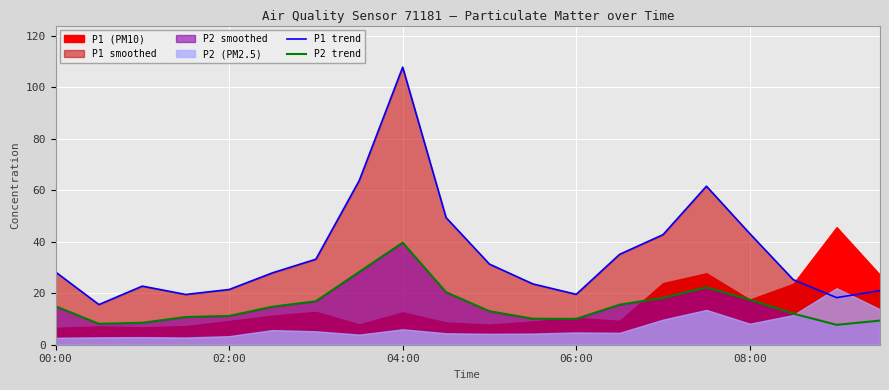

True or false: P1 trend has a value of 7.8 at 08:00.

False